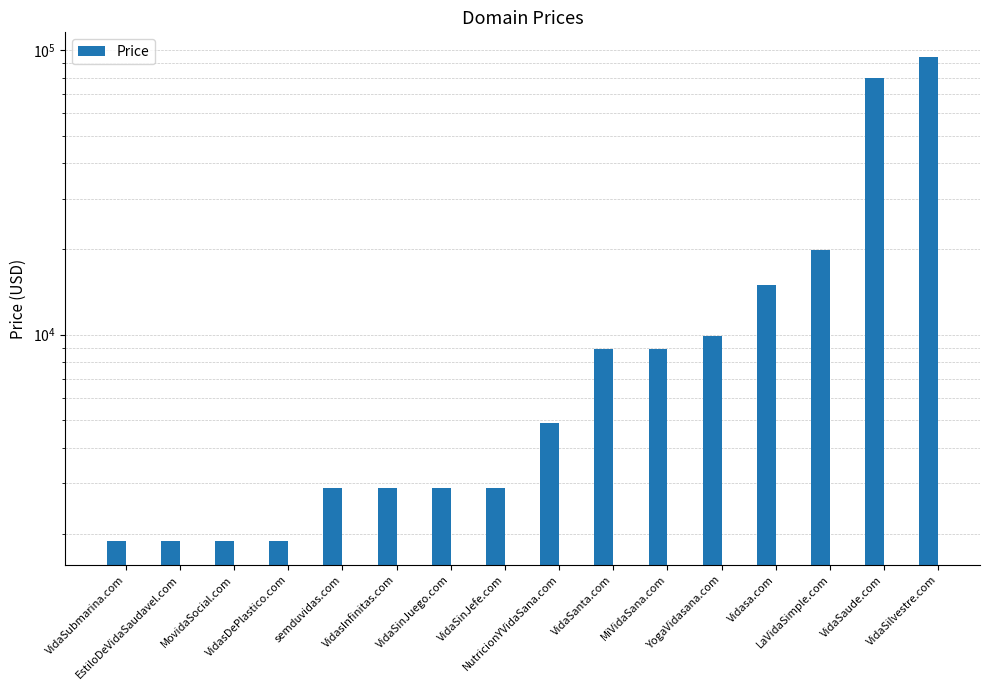

The chart shows a value of 14298 at VidaSanta.com. True or false?

False